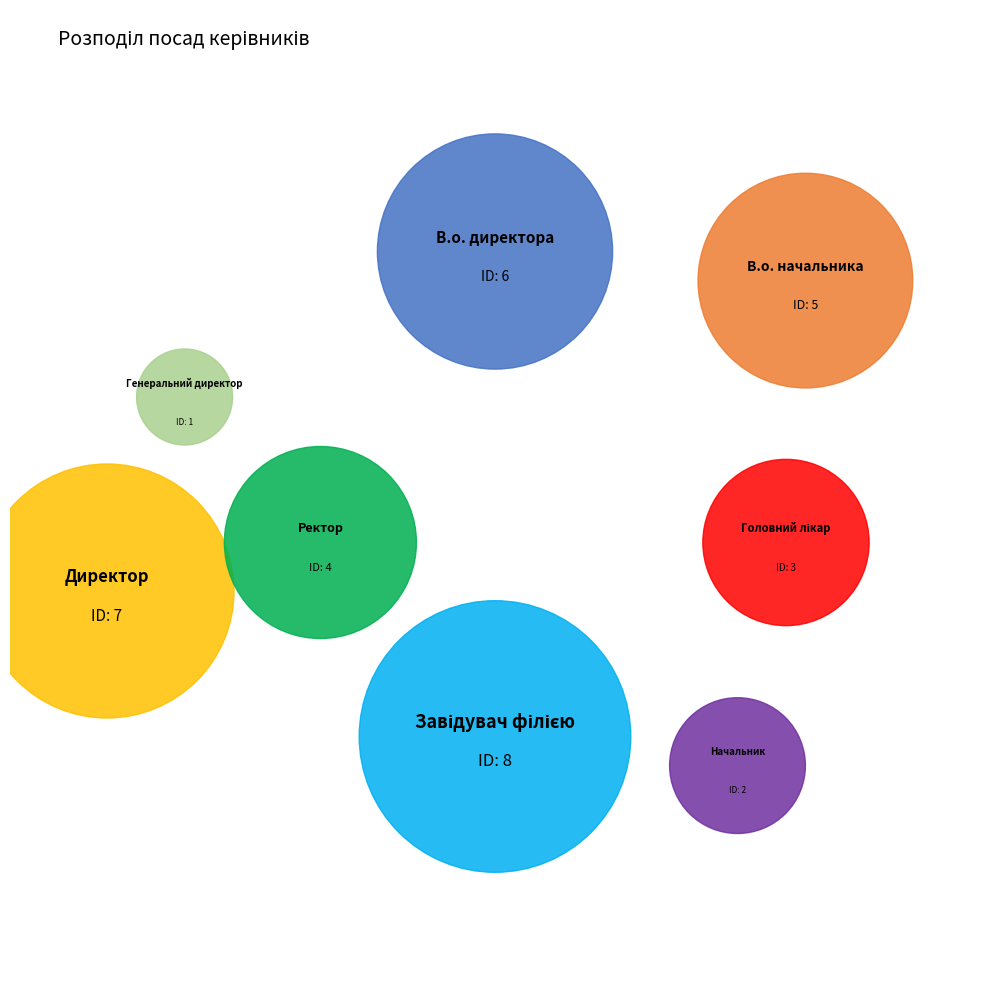

Does В.о. директора account for over 50% of the chart?

No